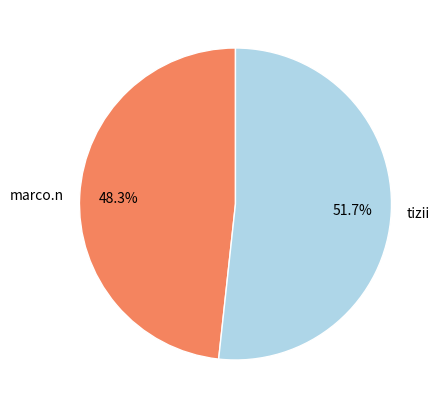

Count the number of slices in the pie.

2